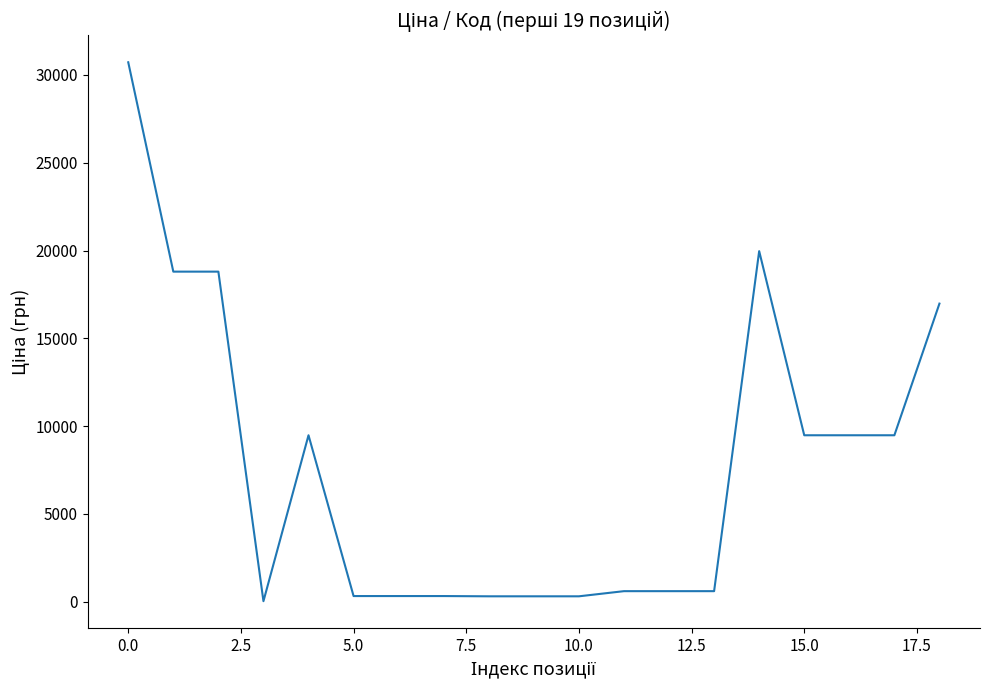

What is the greatest value displayed?

30717.1